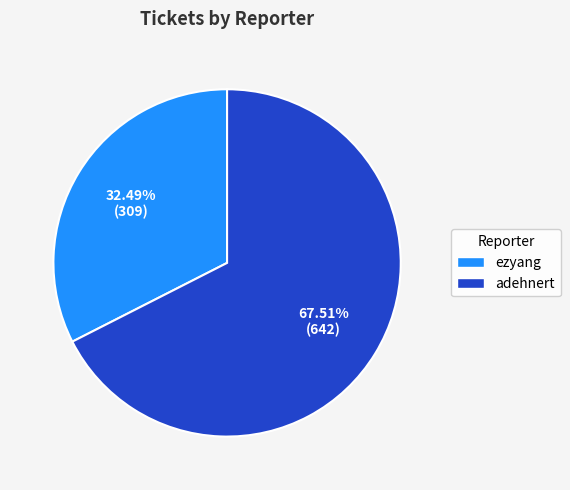

Does any single category account for the majority?

Yes